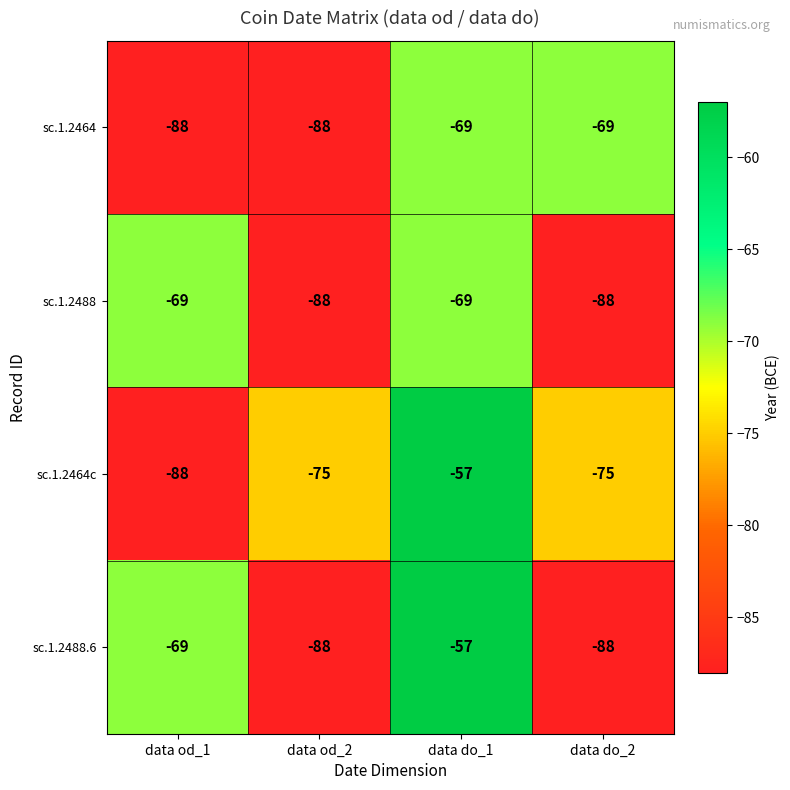

Count the number of data series in this chart.

4